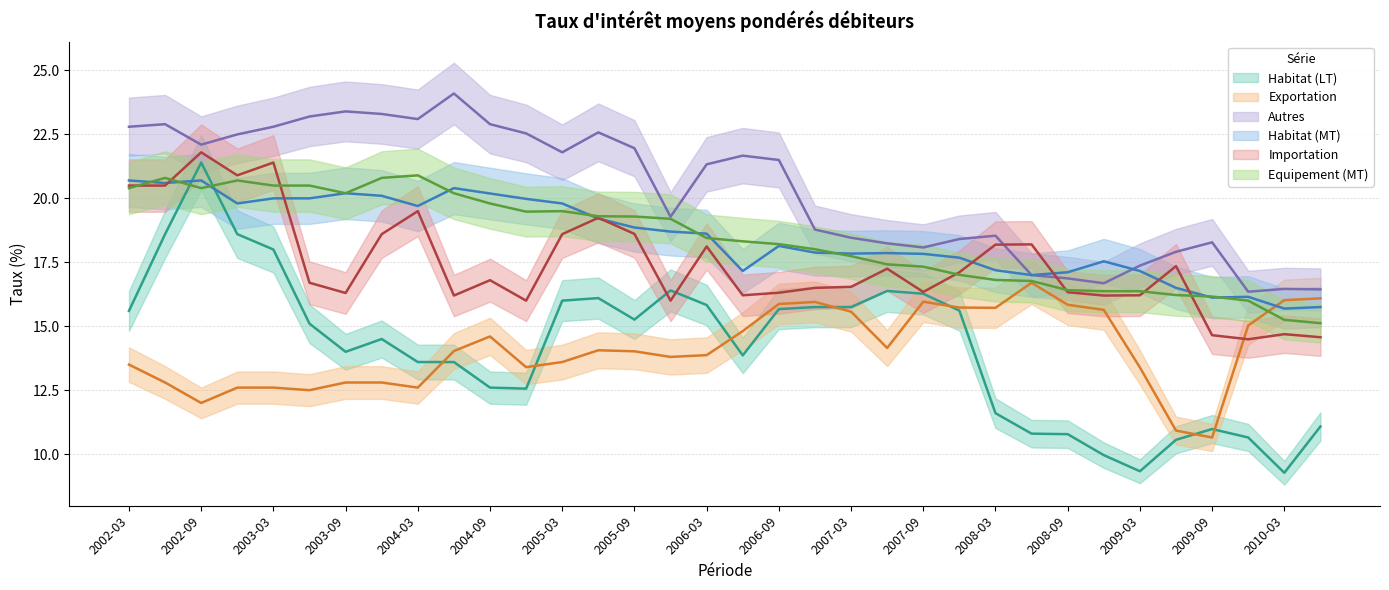

How many data points in Importation are less than 16?

4